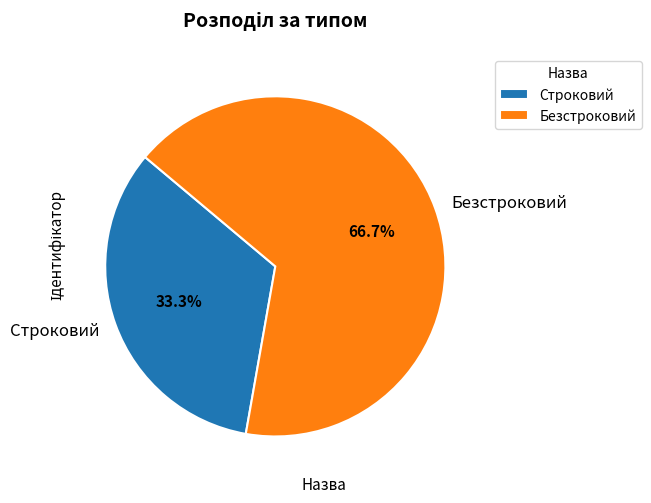

Which has a higher value, Строковий or Безстроковий?

Безстроковий